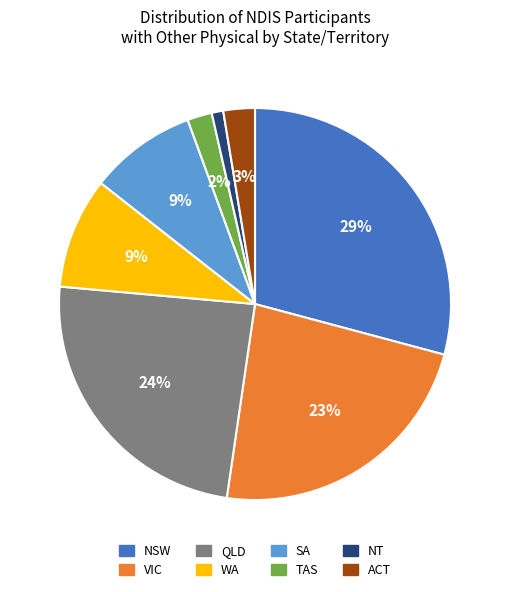

What is the ratio of the value at QLD to the value at NSW?

0.8